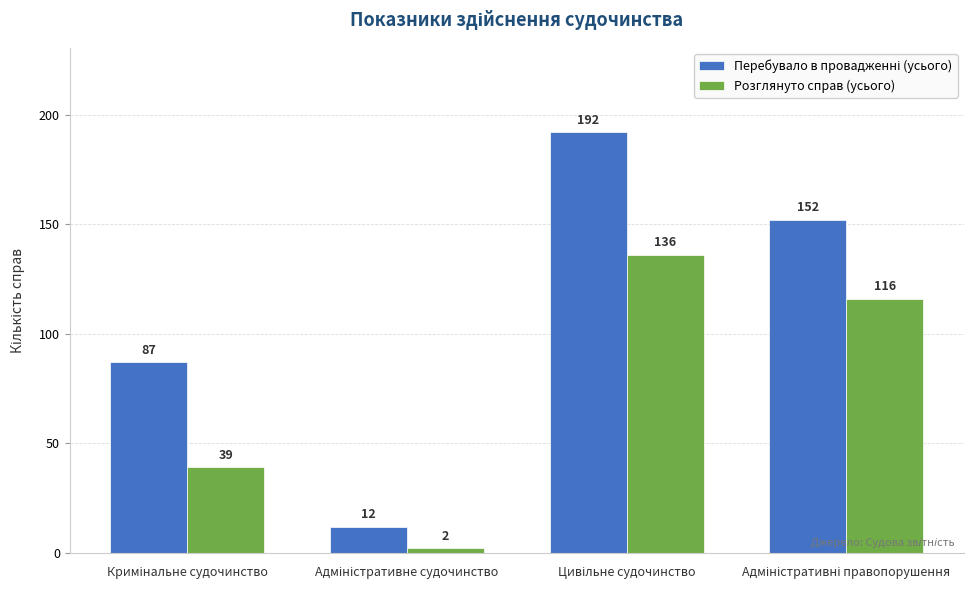

What is the sum of all Розглянуто справ (усього) values?

293